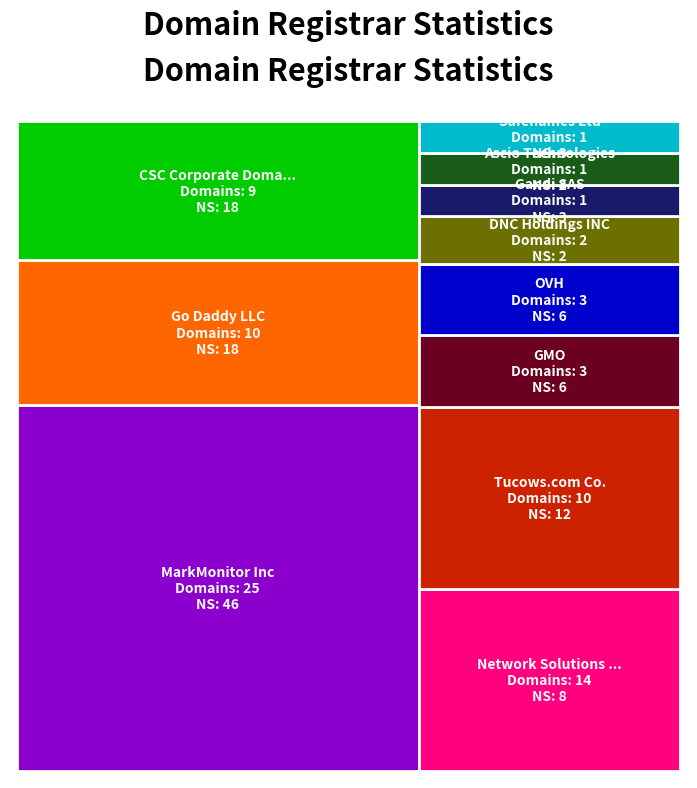

Reading left to right, what are all the values shown in this chart?

total-domains: 14	3	1	10	1	3	2	25	9	1	3	1	10	2
total-nameservers: 8	6	3	12	2	6	2	46	18	3	6	3	18	2
net-renews-1-yr: 1	0	0	1	1	0	2	0	0	0	0	0	0	0
net-adds-1-yr: 0	0	0	0	0	0	0	0	0	0	0	0	0	0